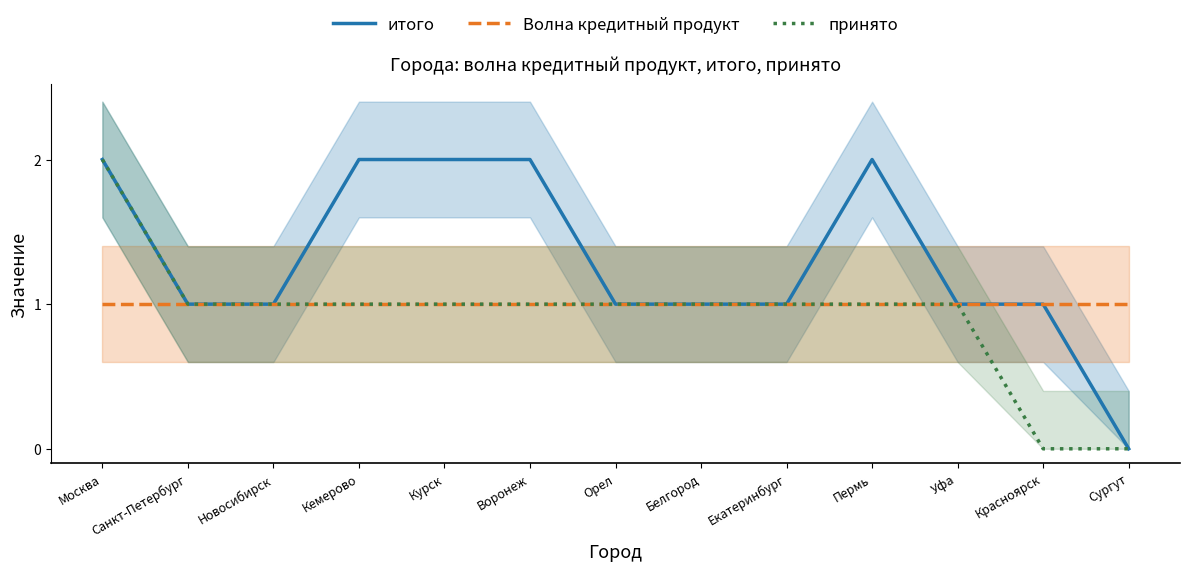

Between Орел and Сургут, which is larger?

Орел